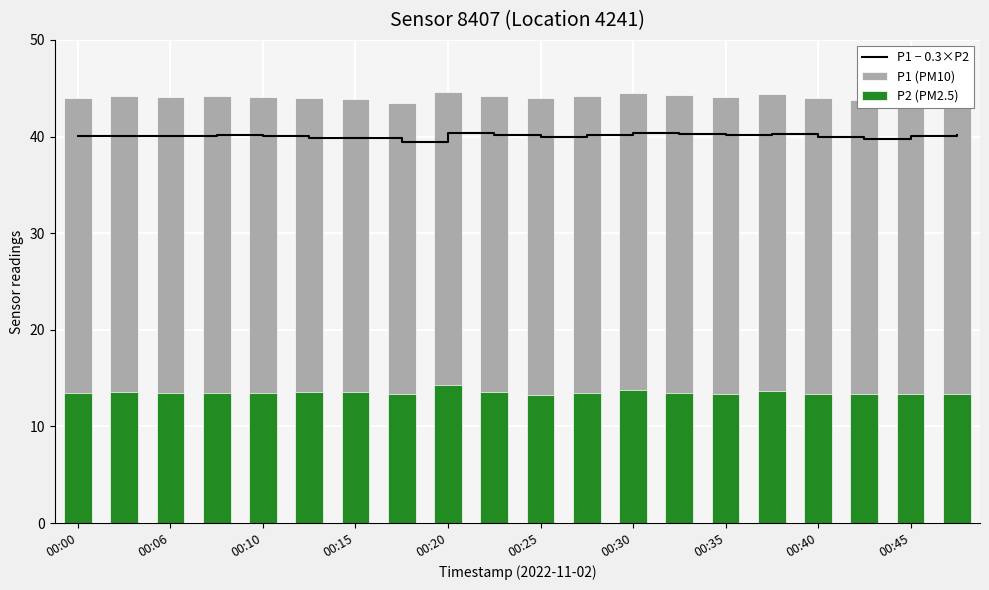

What is the average value of the P1 (PM10) series?

44.1